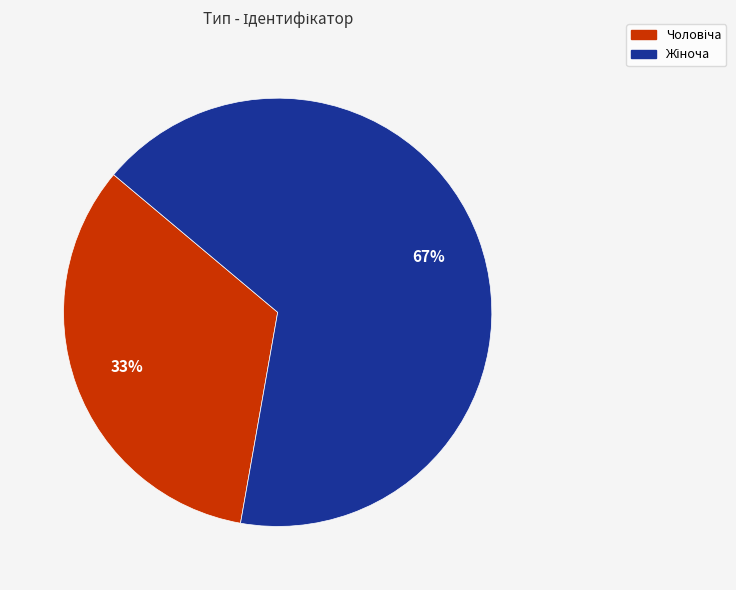

Does any single category account for the majority?

Yes